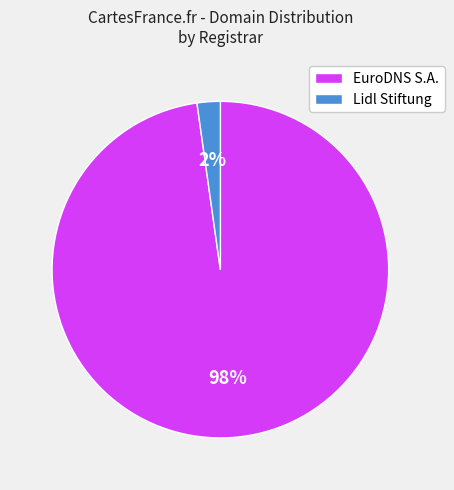

How many slices are in this pie chart?

2